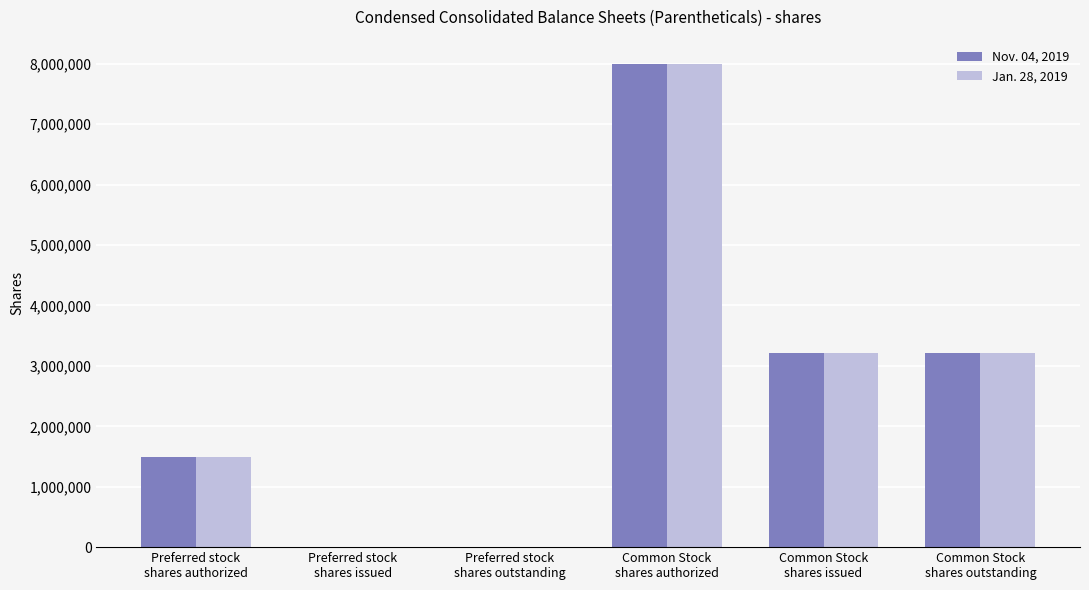

What is the greatest value displayed?

8000000